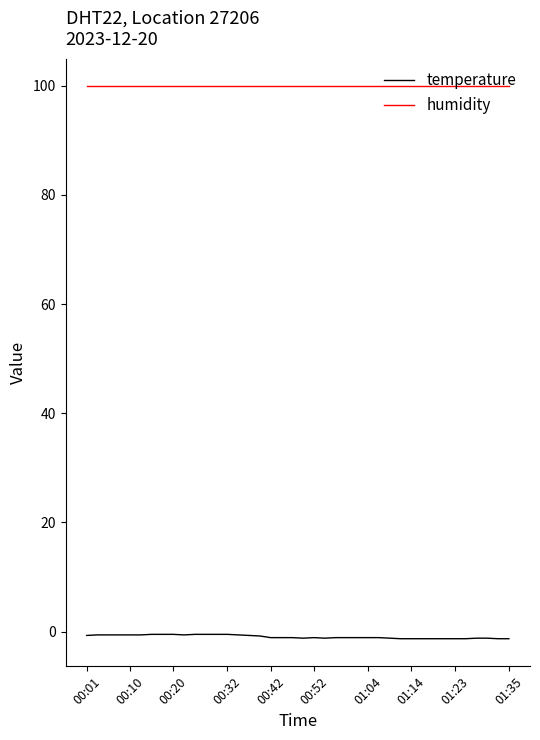

What is the maximum value for humidity?

99.9